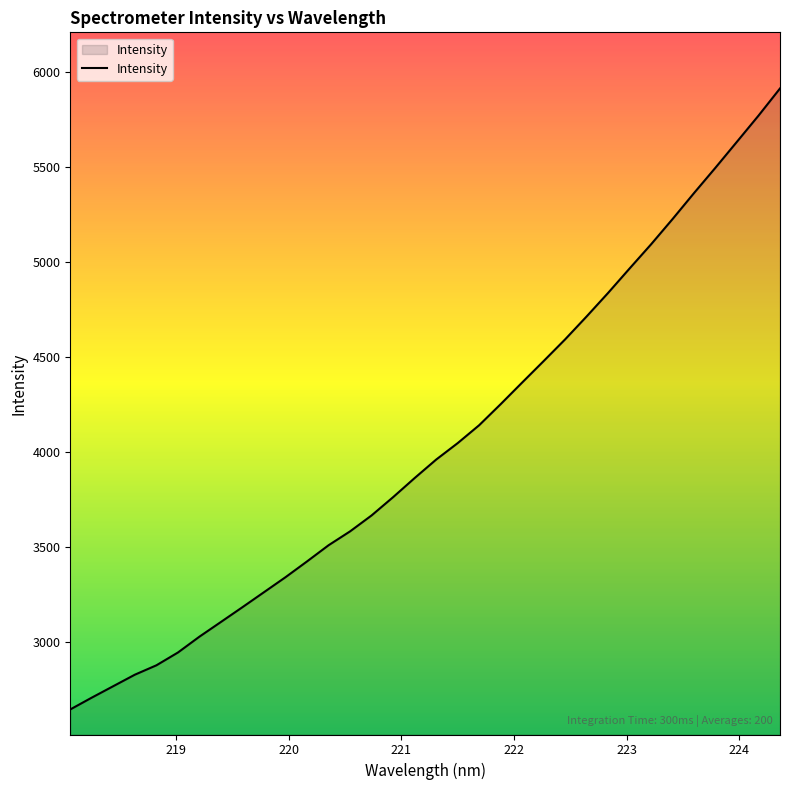

What is the minimum value shown in the chart?

2642.6